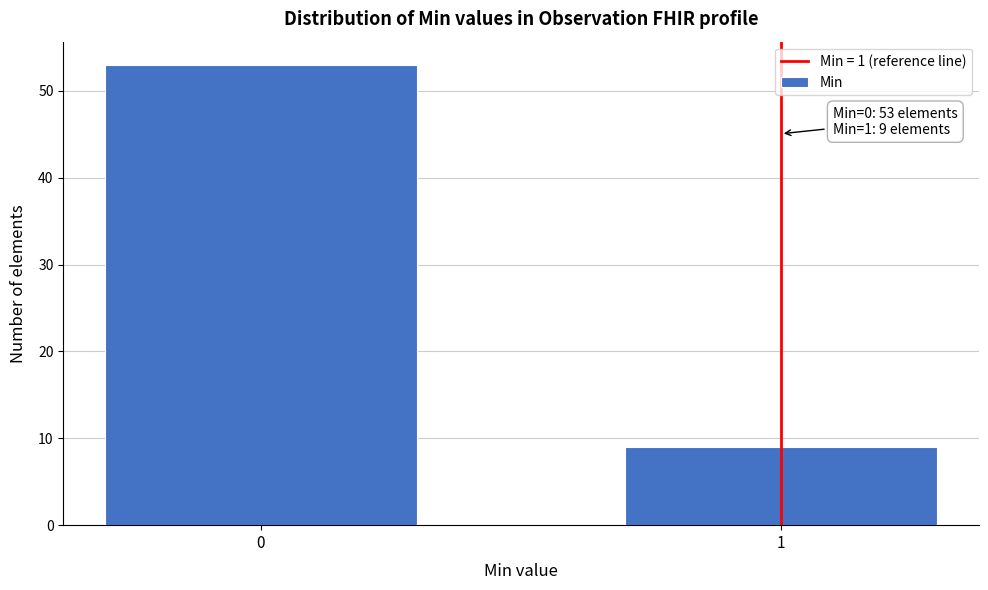

Reading left to right, transcribe all the data shown in this chart.

0=53	1=9